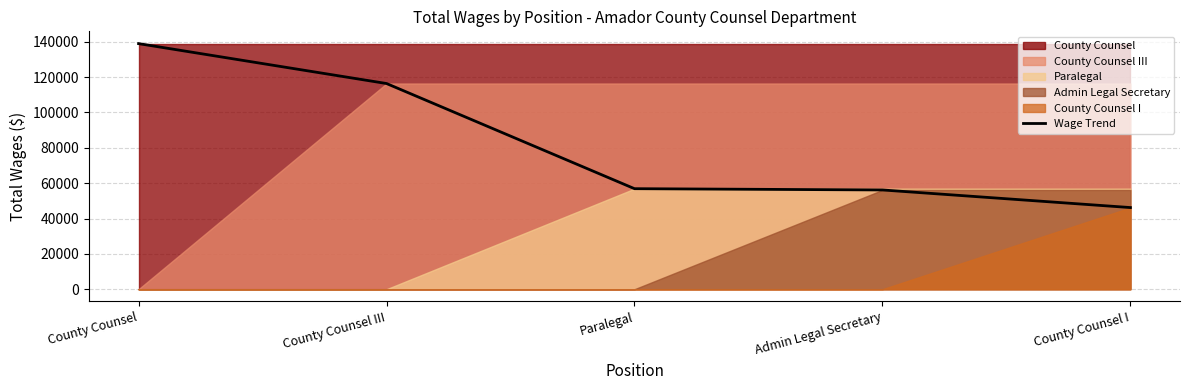

Is it true that the value at County Counsel is 82500?

False